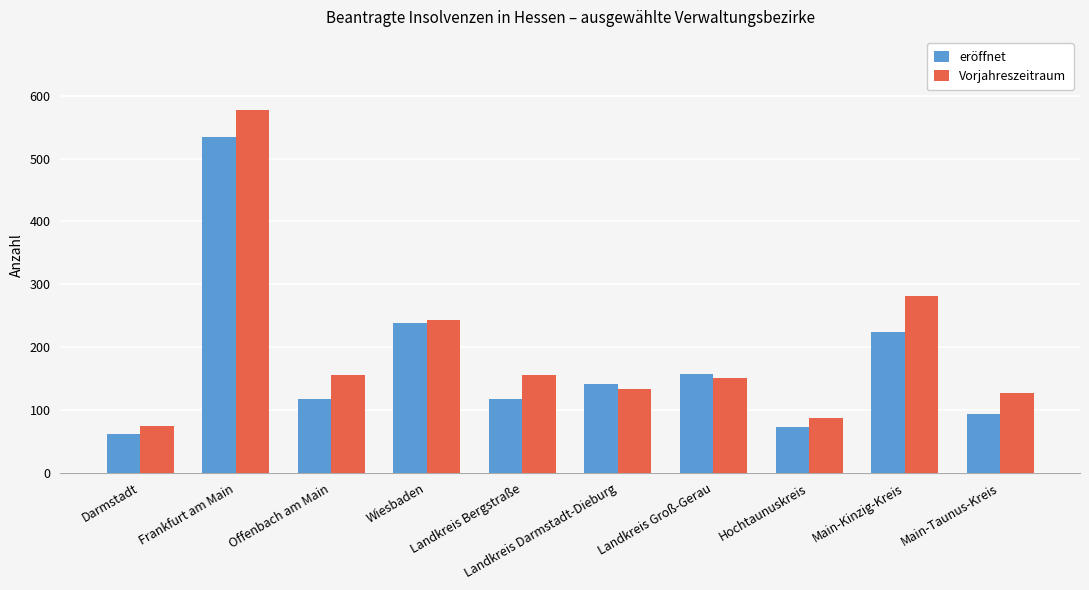

Reading left to right, list all the values displayed in this chart.

eröffnet: Darmstadt=62	Frankfurt am Main=534	Offenbach am Main=117	Wiesbaden=239	Landkreis Bergstraße=117	Landkreis Darmstadt-Dieburg=141	Landkreis Groß-Gerau=158	Hochtaunuskreis=73	Main-Kinzig-Kreis=224	Main-Taunus-Kreis=94
Vorjahreszeitraum: Darmstadt=74	Frankfurt am Main=578	Offenbach am Main=155	Wiesbaden=243	Landkreis Bergstraße=155	Landkreis Darmstadt-Dieburg=134	Landkreis Groß-Gerau=151	Hochtaunuskreis=88	Main-Kinzig-Kreis=281	Main-Taunus-Kreis=127